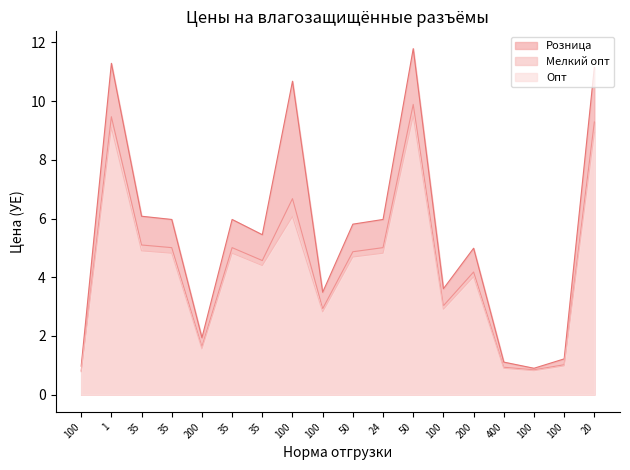

True or false: Розница has a value of 2.9 at 200.

False